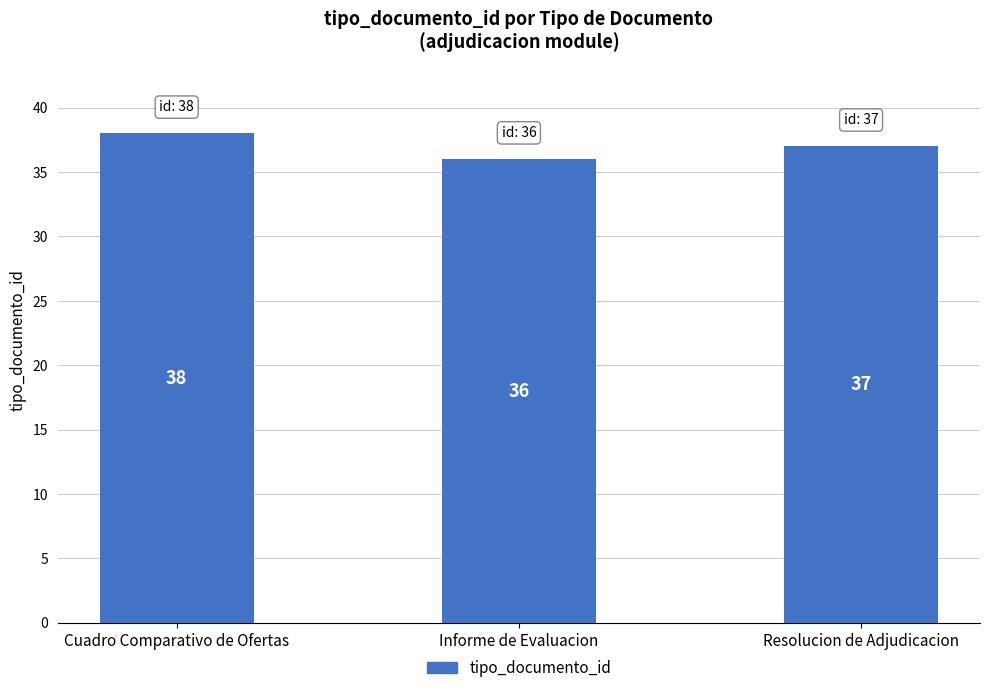

What is the approximate value at Cuadro Comparativo de Ofertas?

38